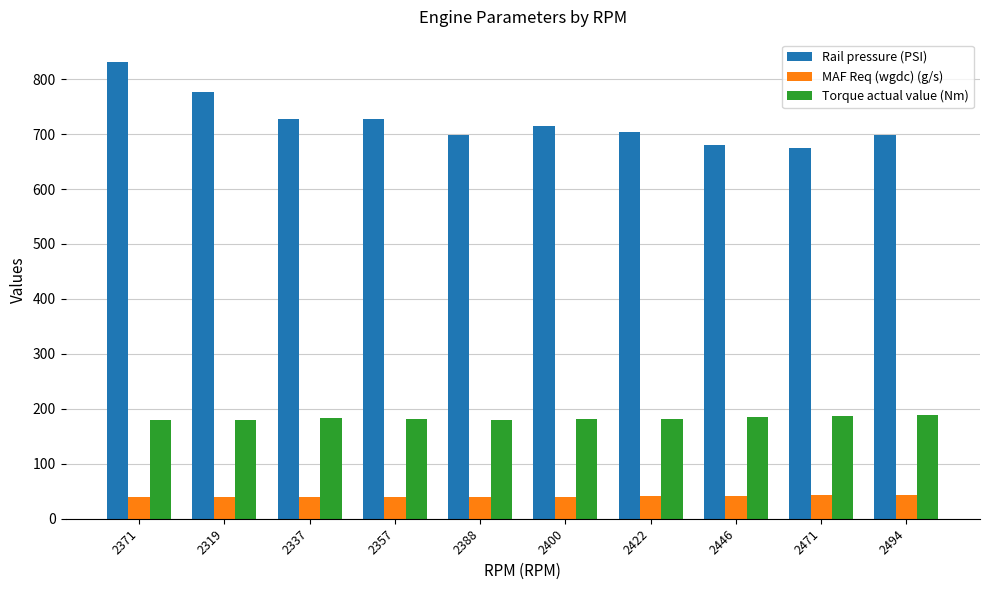

The Torque actual value (Nm) series shows 301.9 at 2400. True or false?

False